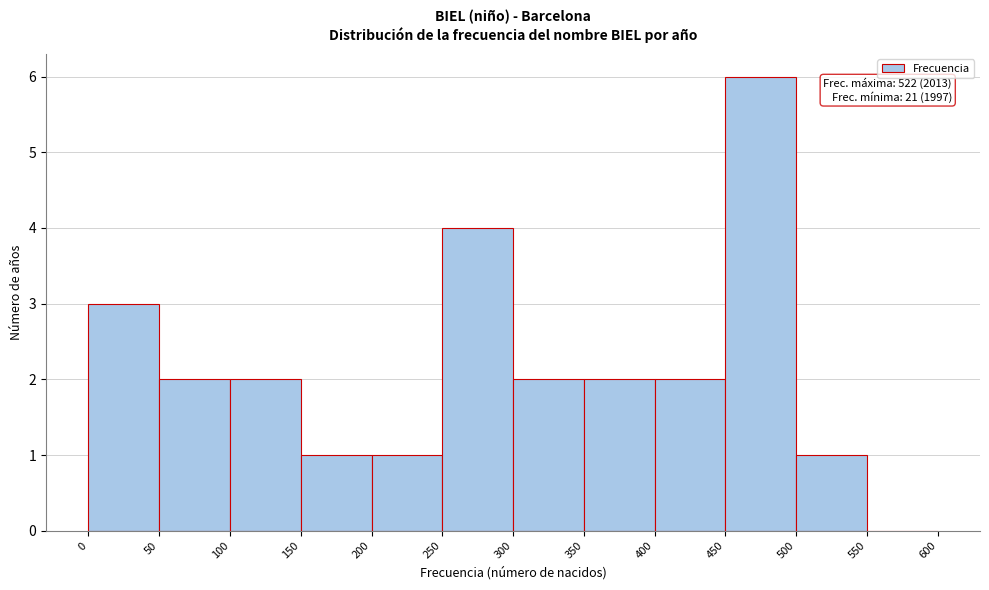

Which range on the x-axis has the tallest bar?

450 to 500